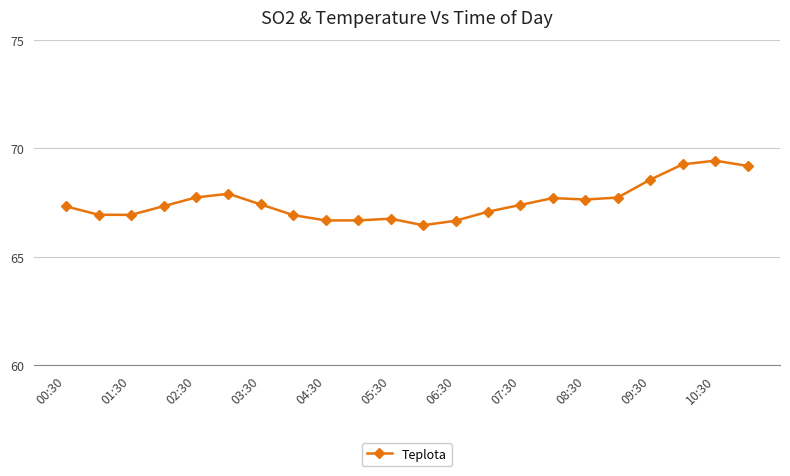

What is the greatest value displayed?

69.4